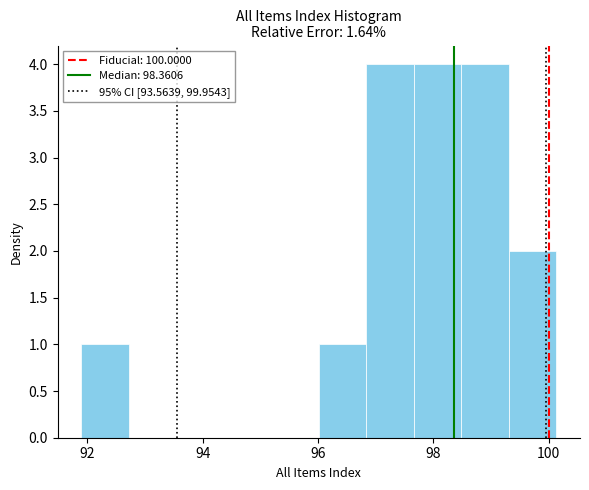

Reading left to right, list every bar in this chart as the range it spans on the x-axis followed by its height. Neither the bar edges nor the heights are printed on the chart, so give them approximately, as read against the axes.

91.8 to 92.8: 1
92.8 to 93.6: 0
93.6 to 94.4: 0
94.4 to 95.2: 0
95.2 to 96.0: 0
96.0 to 96.8: 1
96.8 to 97.6: 4
97.6 to 98.4: 4
98.4 to 99.4: 4
99.4 to 100.2: 2